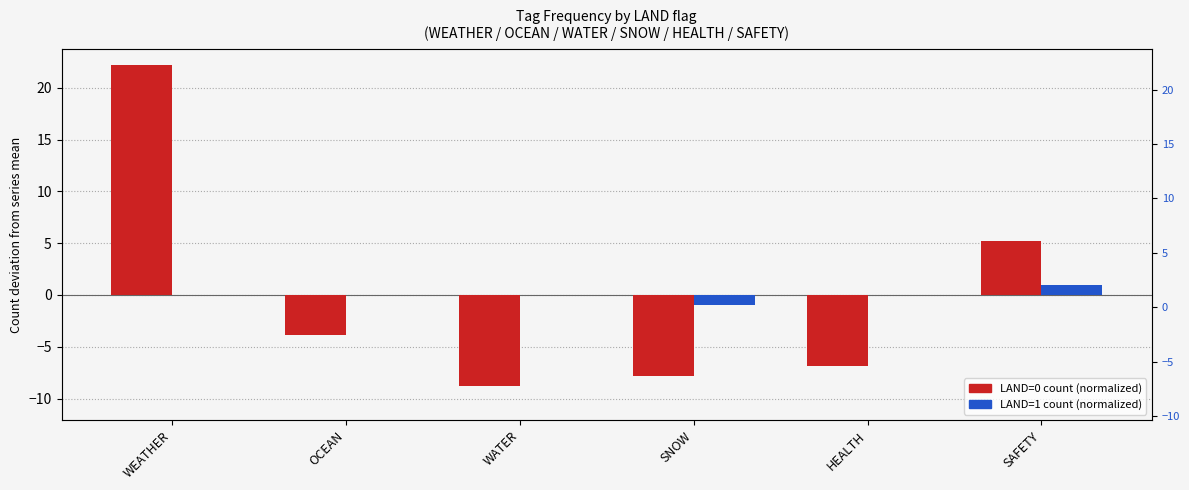

At which label is LAND=1 (normalized) closest to 0?

WEATHER